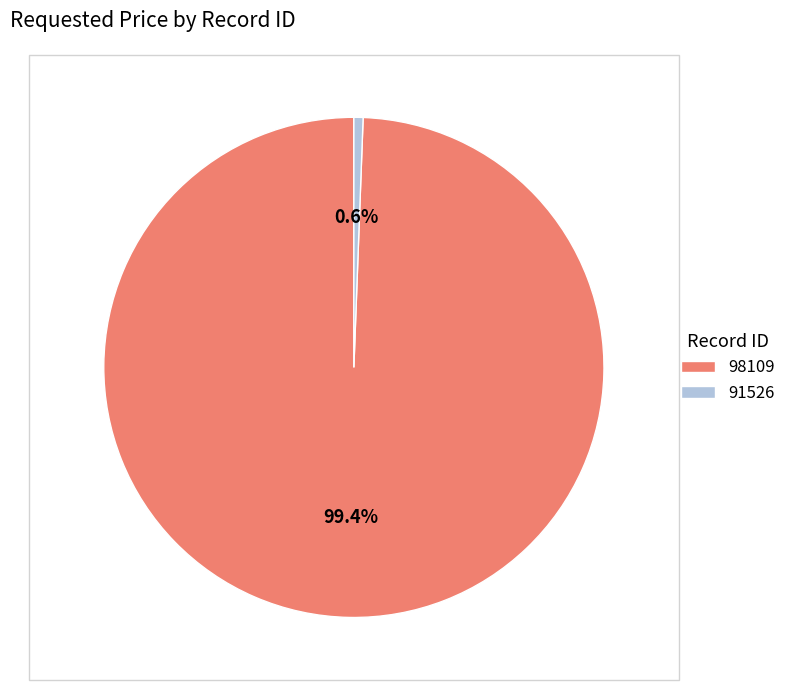

Combined, do 98109 and 91526 account for over 50%?

Yes